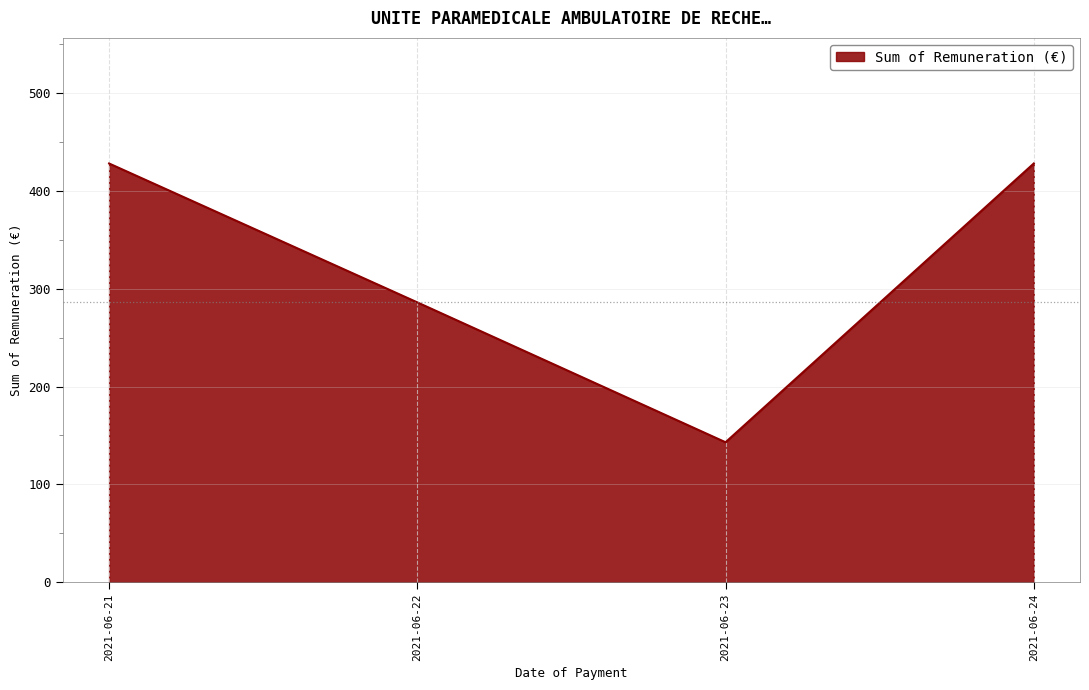

What is the greatest value displayed?

428